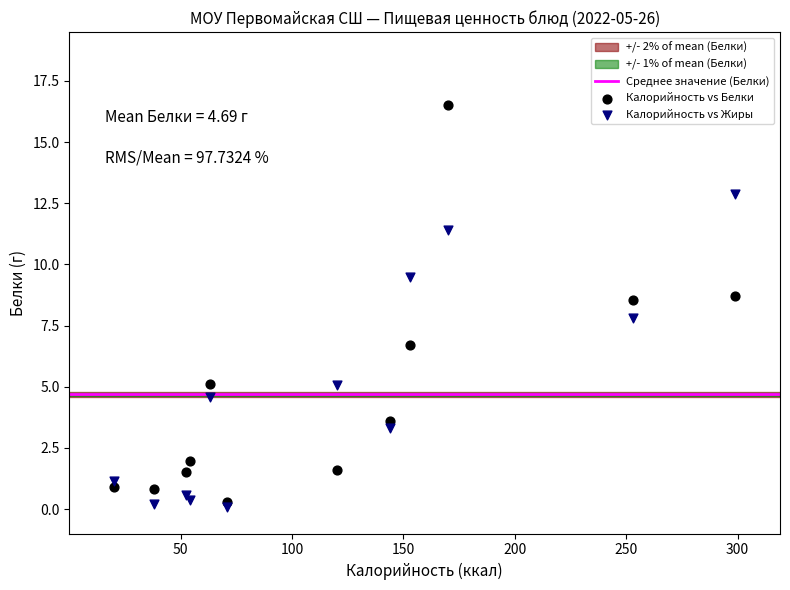

Which series has the widest spread of Y values?

Калорийность vs Белки